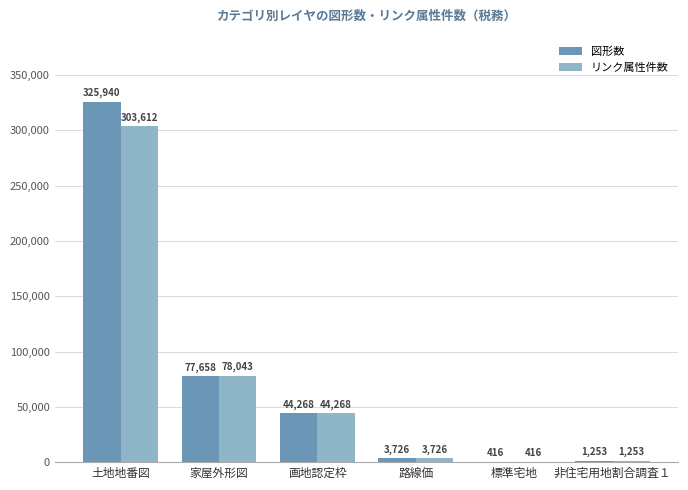

Where is 図形数 nearest to the value 163178?

家屋外形図